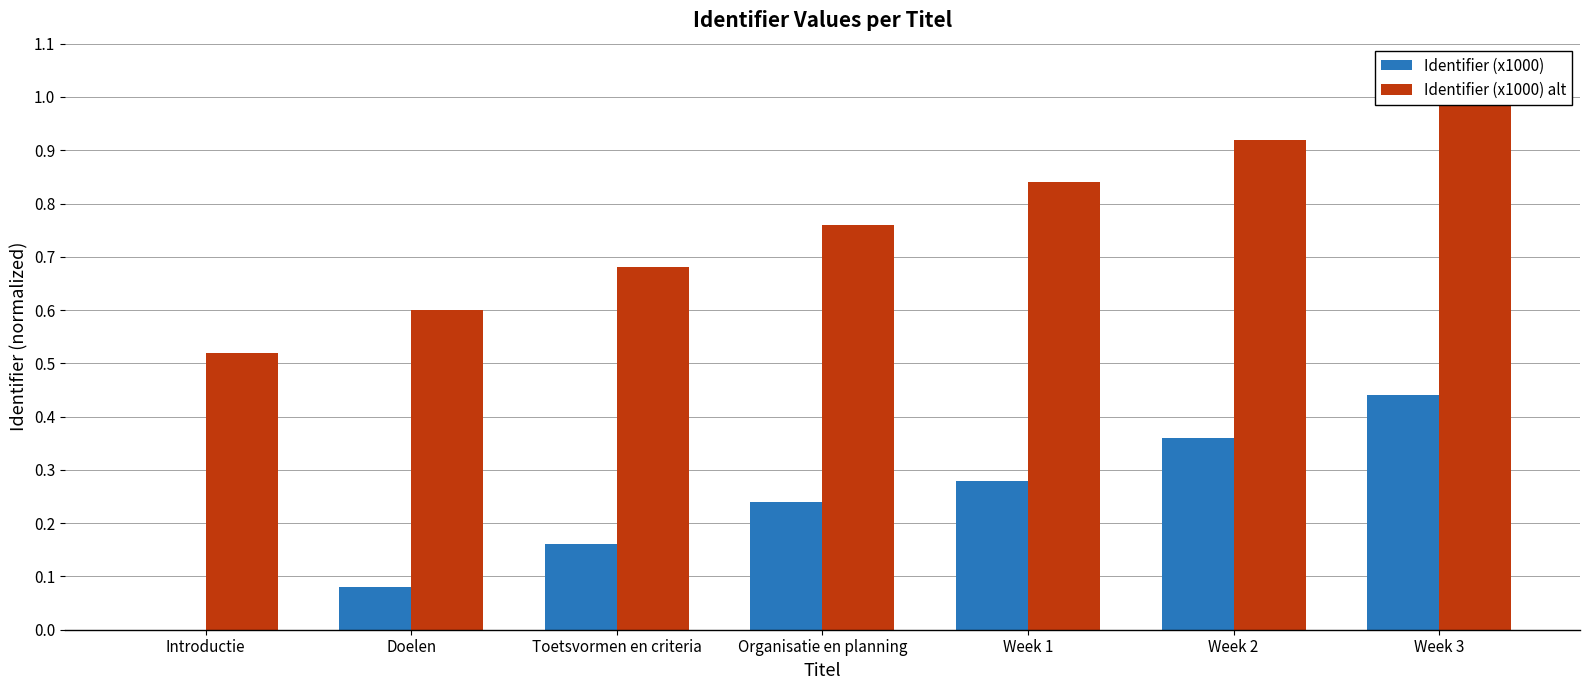

Where is Identifier (x1000) alt nearest to the value 0?

Introductie